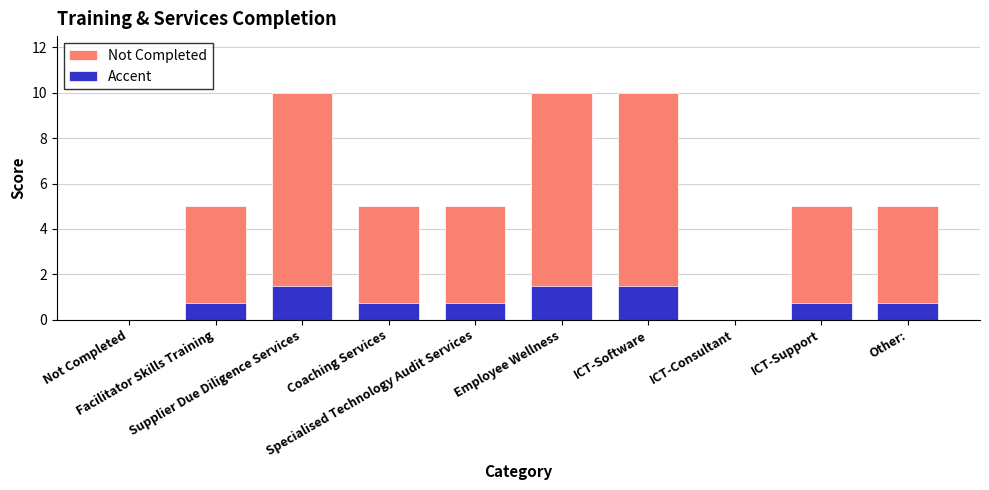

What is the maximum value shown in the chart?

10.0